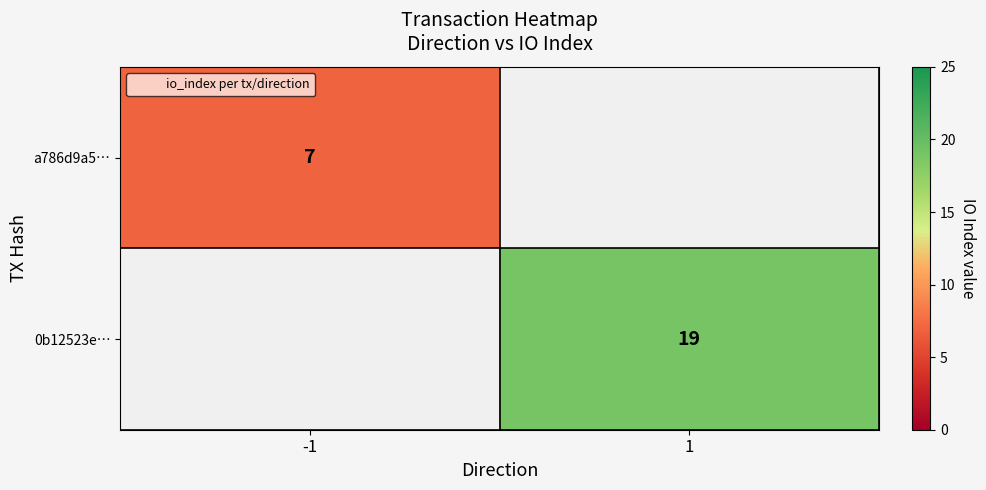

True or false: a786d9a5… has a value of 10.1 at -1.

False